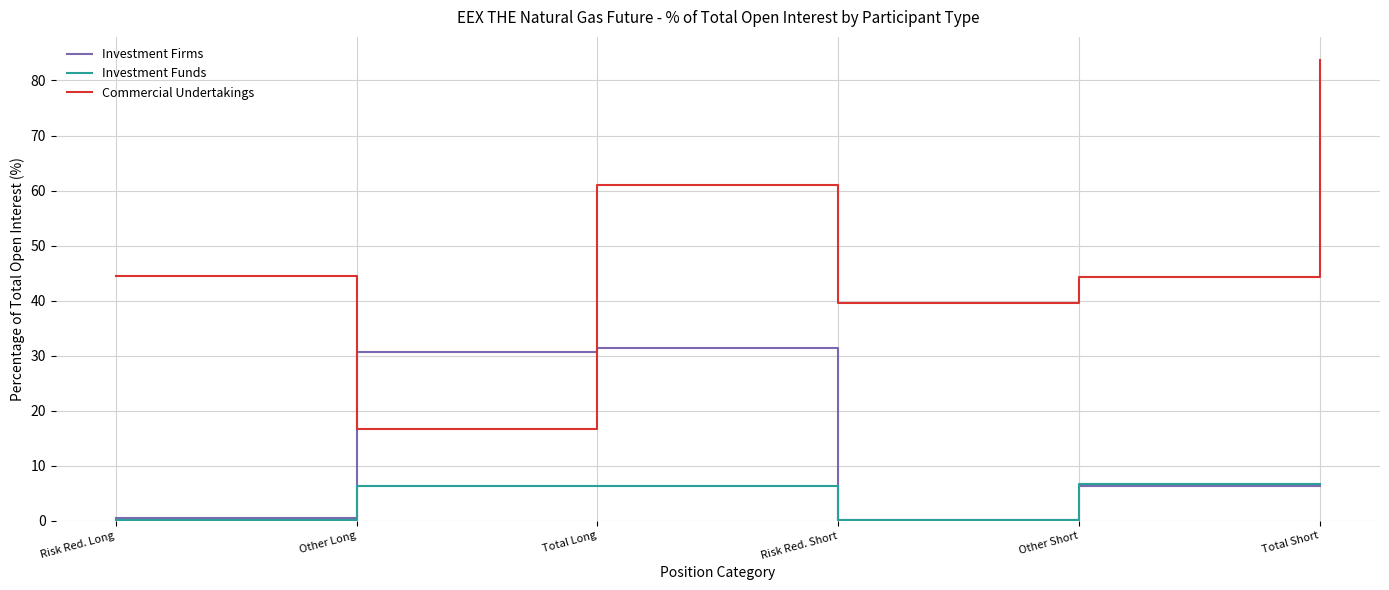

How many times do Investment Firms and Commercial Undertakings cross each other?

2